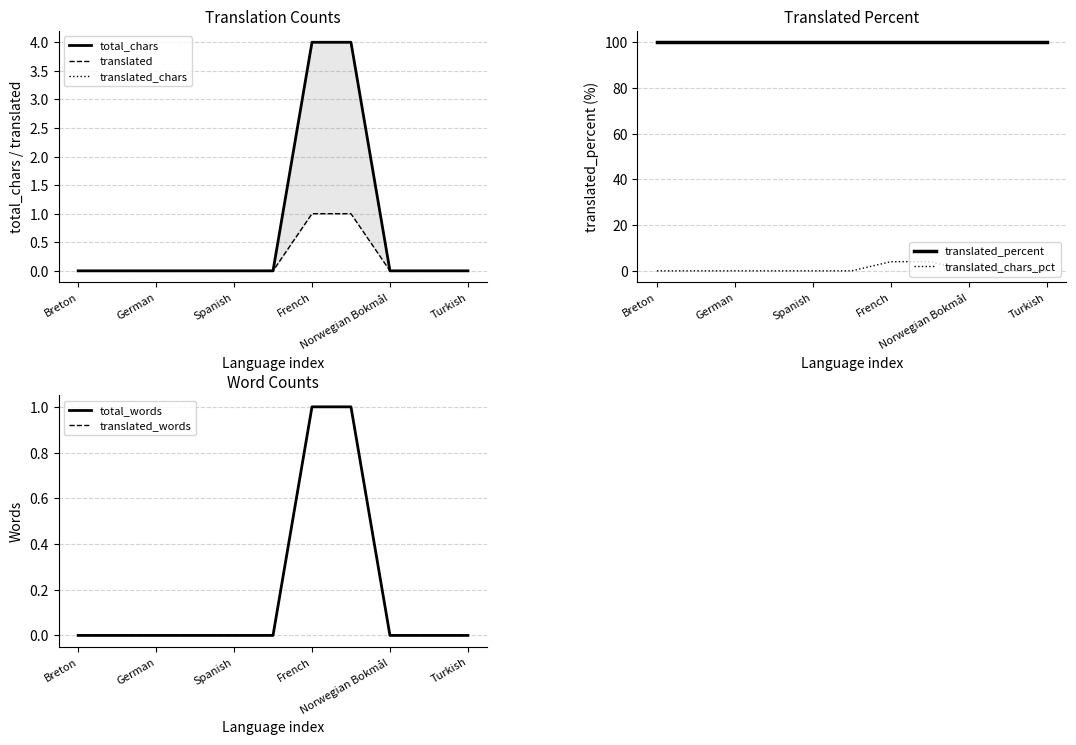

What is the highest value of the translated_percent series?

100